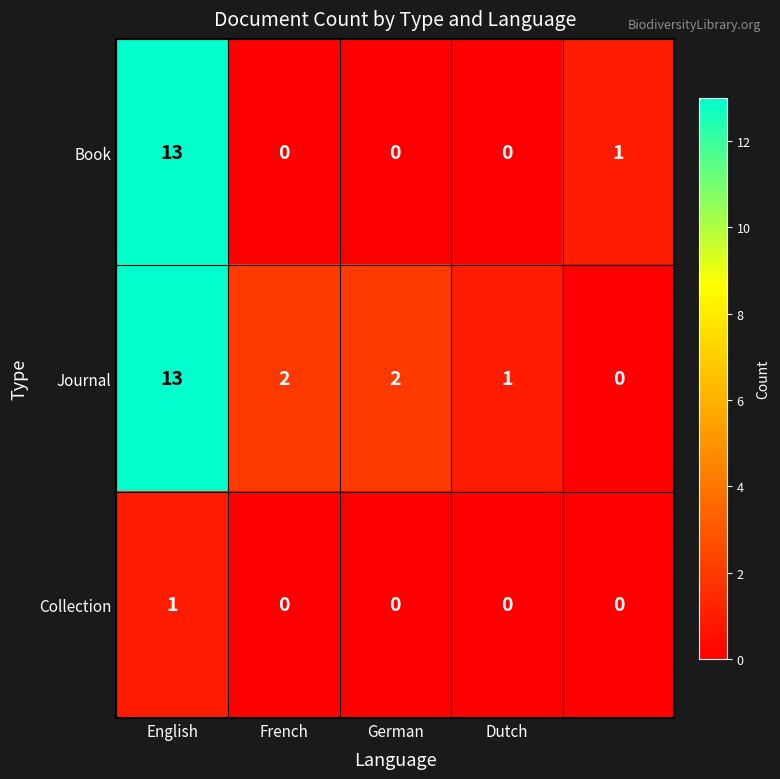

What is the average value of the Journal series?

4